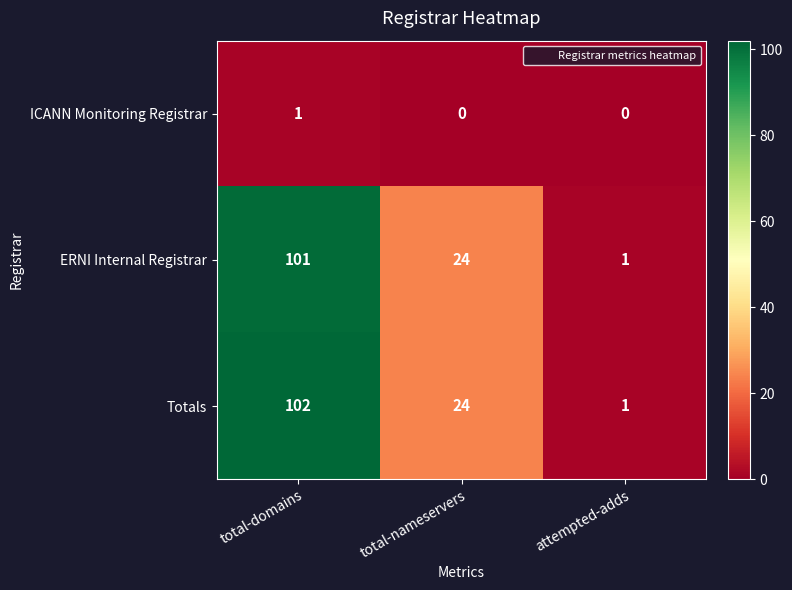

Reading left to right, transcribe all the data shown in this chart.

ICANN Monitoring Registrar: 1	0	0
ERNI Internal Registrar: 101	24	1
Totals: 102	24	1